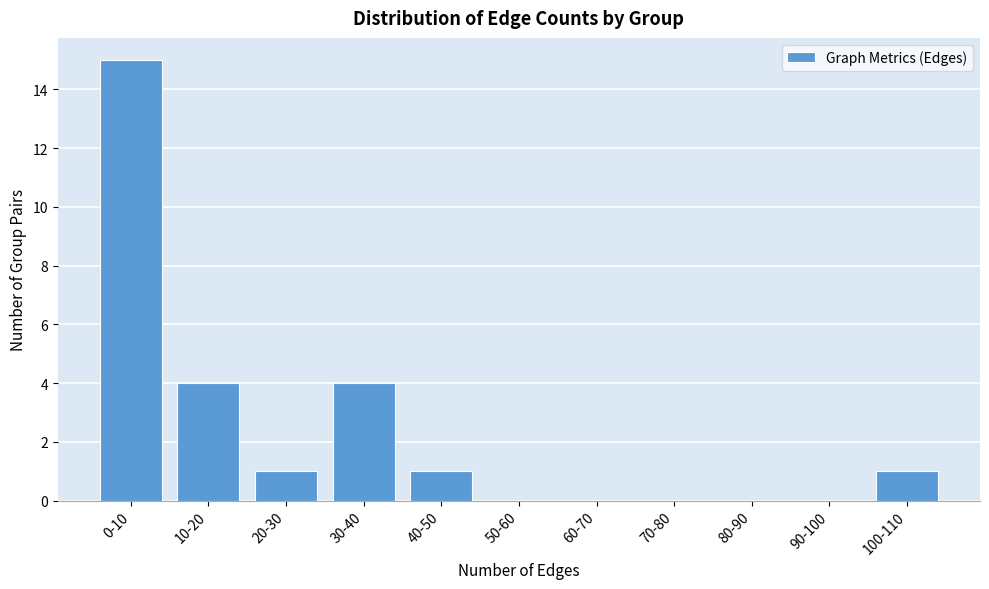

Reading left to right, extract all data points from this chart.

0-10=15	10-20=4	20-30=1	30-40=4	40-50=1	50-60=0	60-70=0	70-80=0	80-90=0	90-100=0	100-110=1